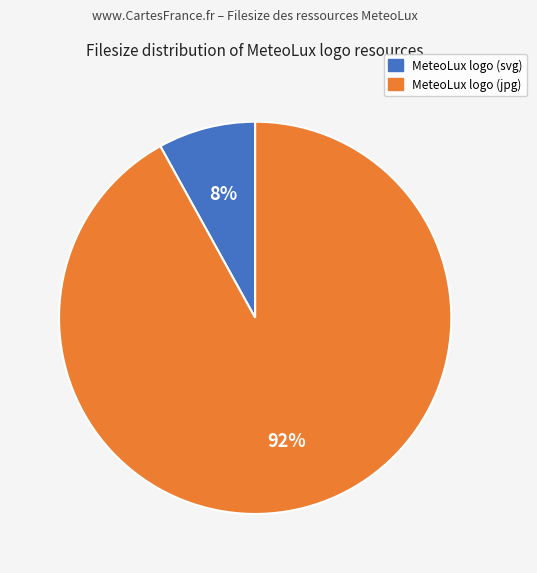

How many slices are in this pie chart?

2